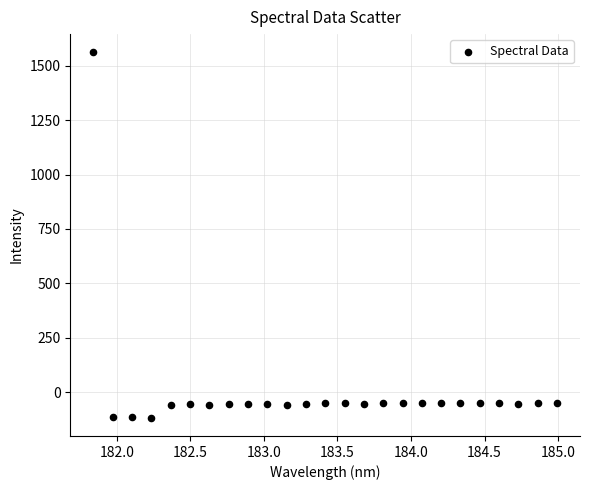

What is the range of X values (max minus min)?

3.1